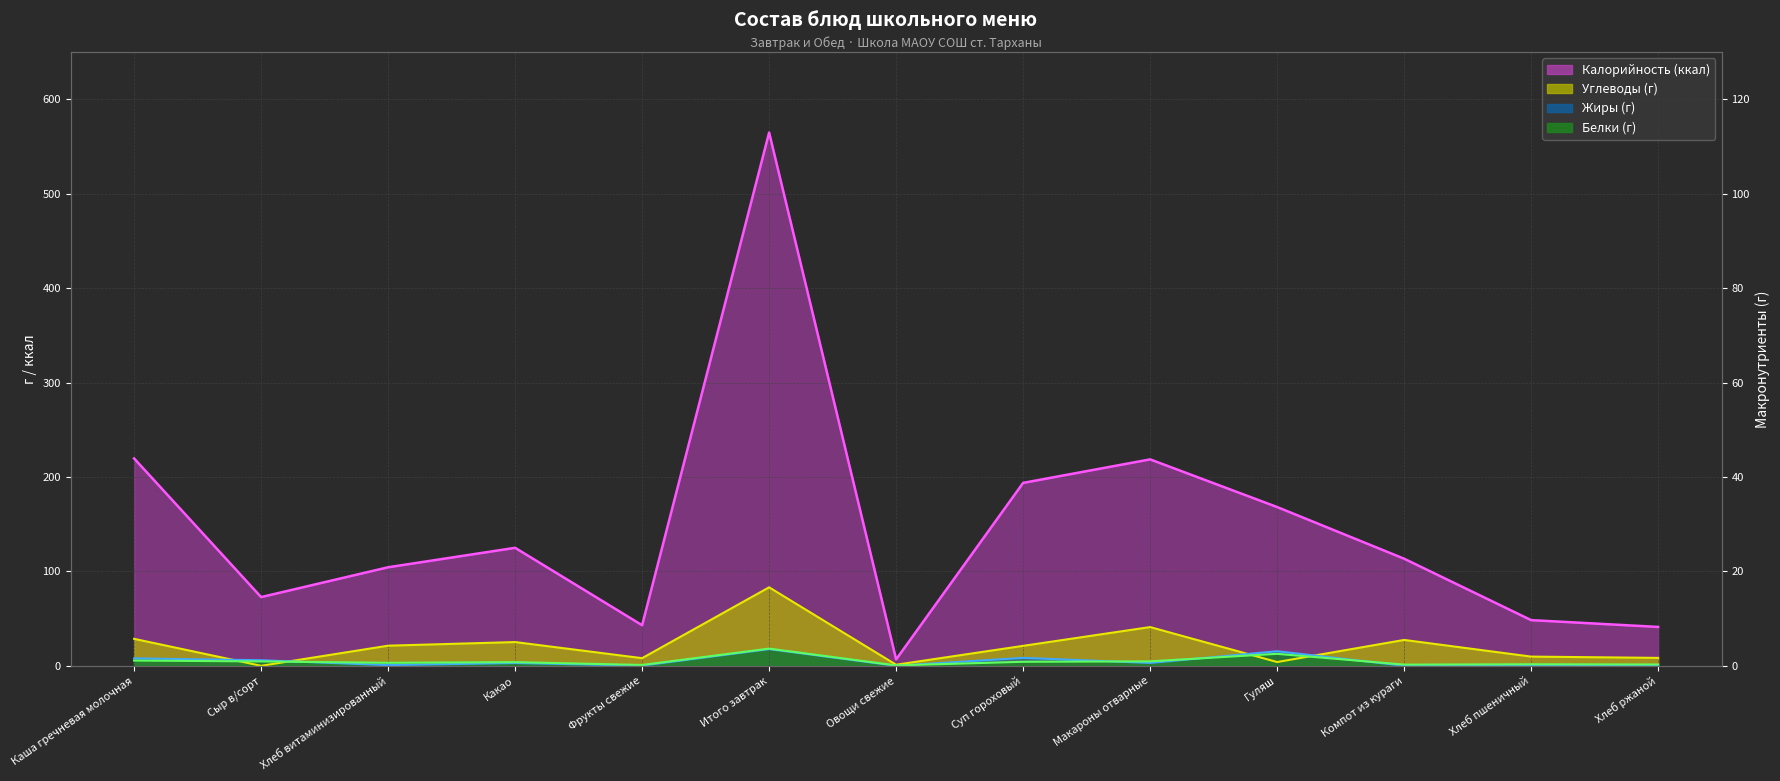

List the labels in order of Углеводы value, smallest first.

Сыр в/сорт, Овощи свежие, Гуляш, Фрукты свежие, Хлеб ржаной, Хлеб пшеничный, Суп гороховый, Хлеб витаминизированный, Какао, Компот из кураги, Каша гречневая молочная, Макароны отварные, Итого завтрак